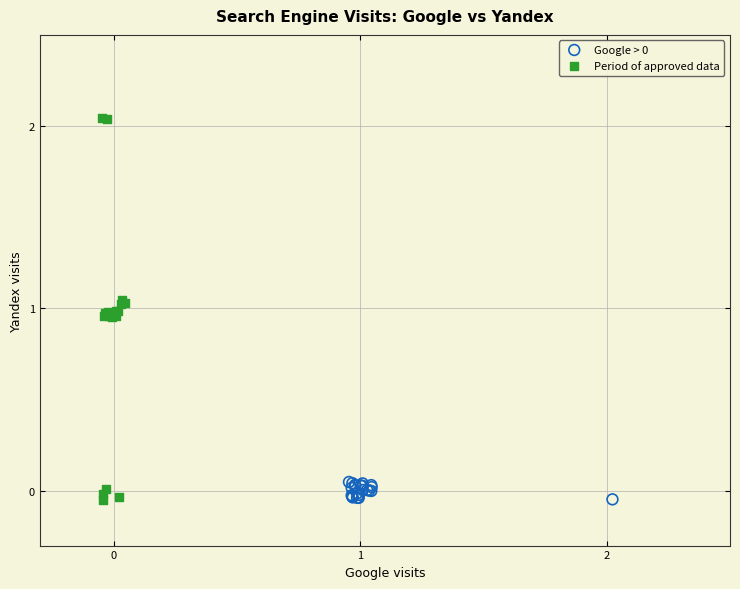

Which series has the largest Y range (max minus min)?

Period of approved data